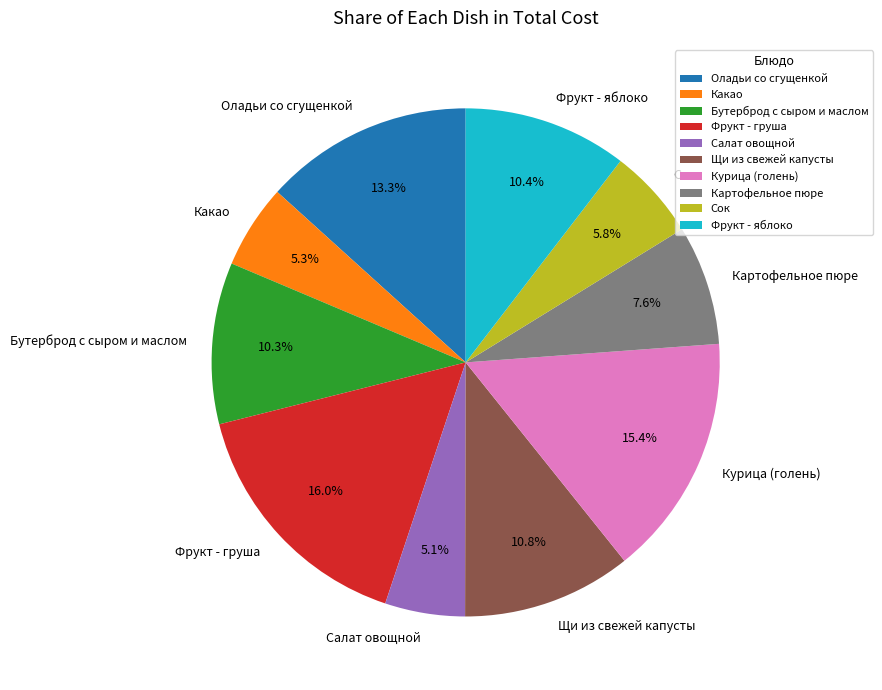

To the nearest percent, what portion does Оладьи со сгущенкой represent?

13%